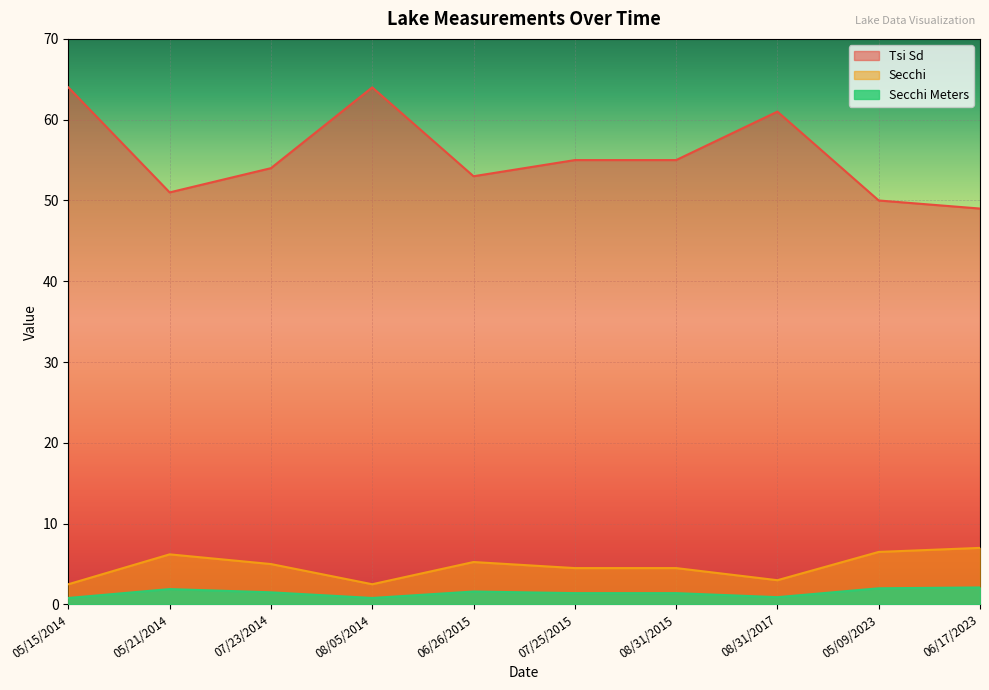

Rank the series by their maximum value, from highest to lowest.

Tsi Sd, Secchi, Secchi Meters